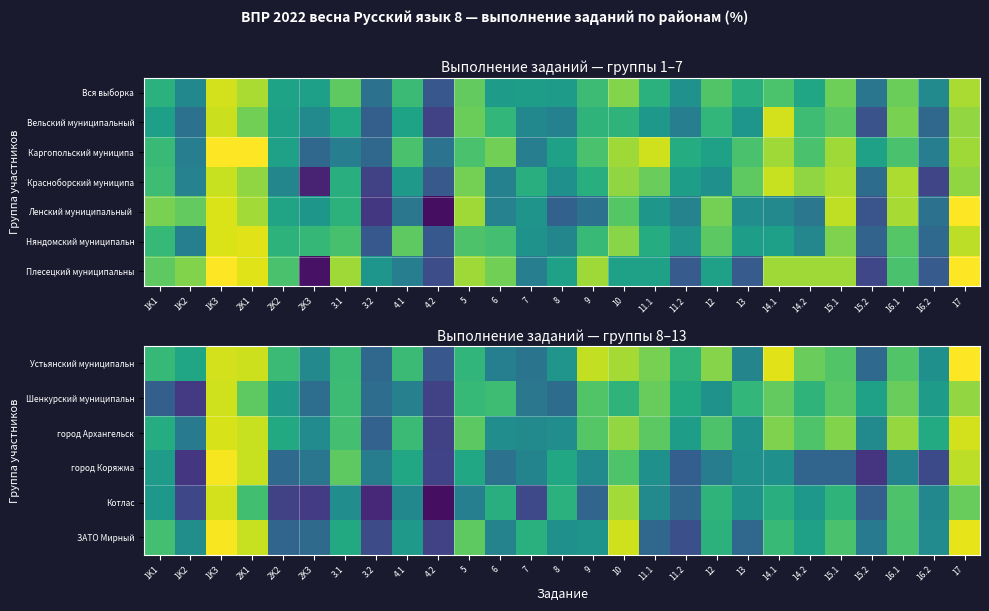

Which has a higher value, 2K1 or 9?

2K1